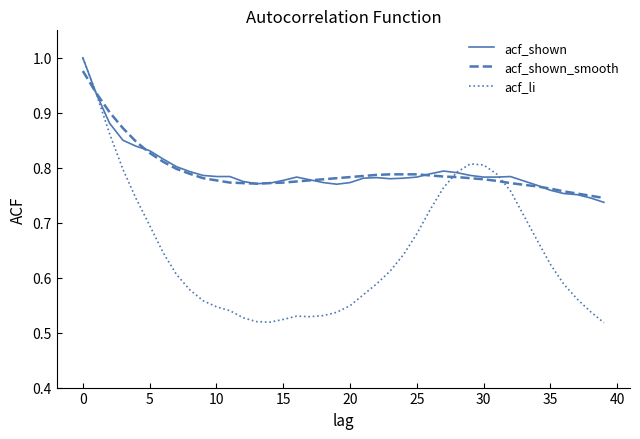

Which series has the largest range (max minus min)?

acf_li